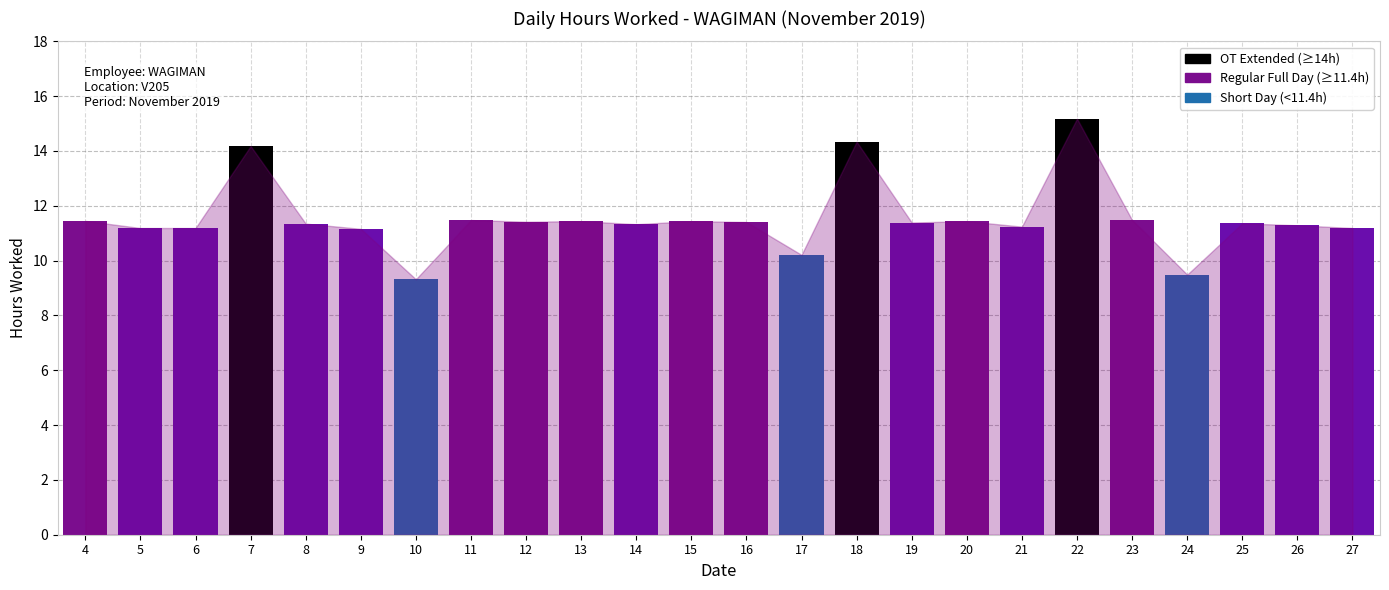

What is the value of the 21st bar from the left?

9.5